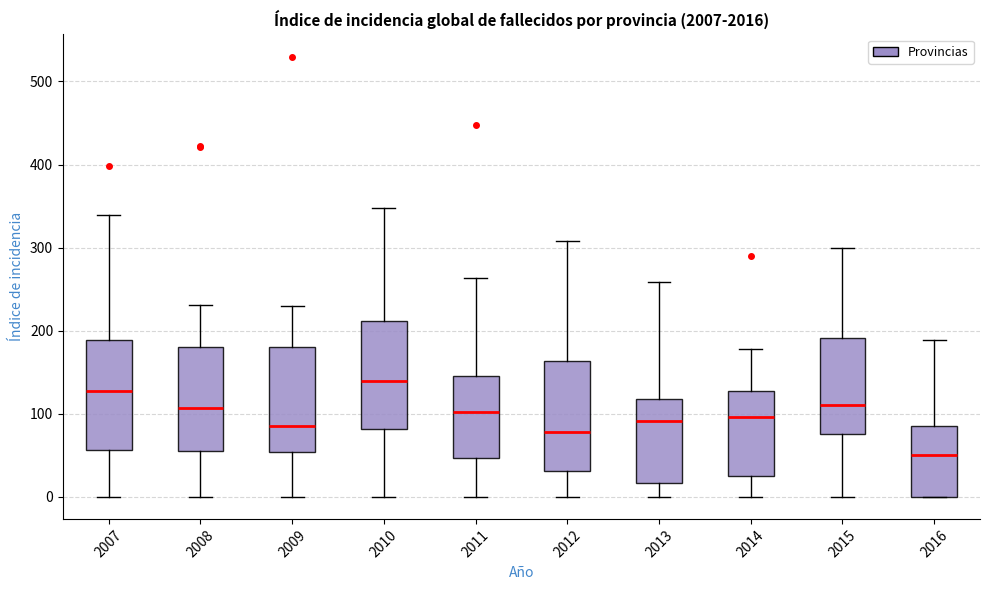

Reading left to right, read every box against the y-axis: the position of its median line, the range the box covers, and the ends of its whiskers. The values are not printed on the chart, so give them approximately, as read against the axis.

2007: median 130, box 60 to 190, whiskers 0 to 340
2008: median 110, box 60 to 180, whiskers 0 to 230
2009: median 90, box 50 to 180, whiskers 0 to 230
2010: median 140, box 80 to 210, whiskers 0 to 350
2011: median 100, box 50 to 150, whiskers 0 to 260
2012: median 80, box 30 to 160, whiskers 0 to 310
2013: median 90, box 20 to 120, whiskers 0 to 260
2014: median 100, box 20 to 130, whiskers 0 to 180
2015: median 110, box 80 to 190, whiskers 0 to 300
2016: median 50, box 0 to 90, whiskers 0 to 190